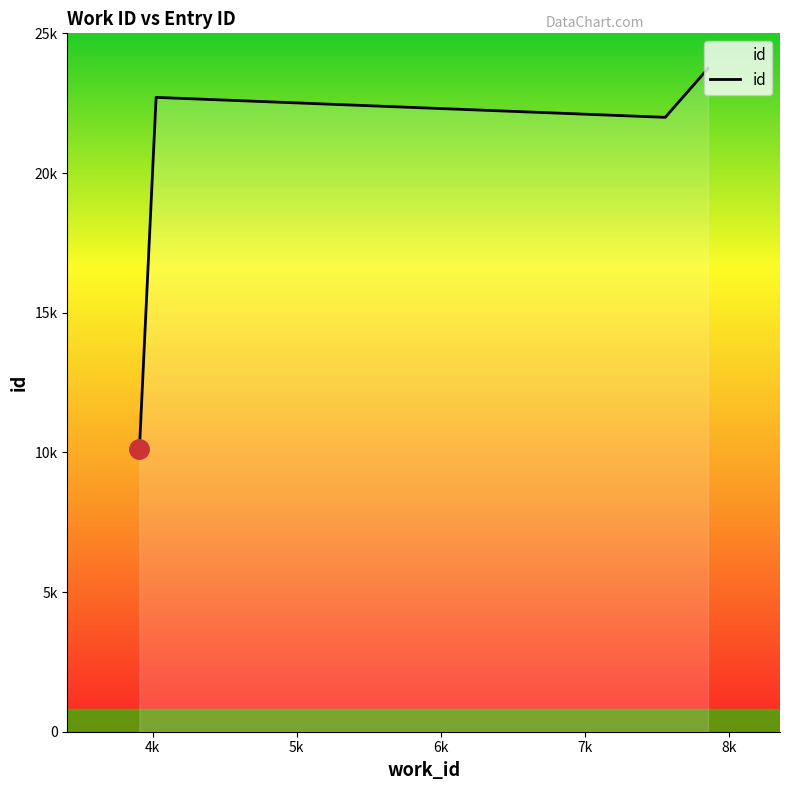

List the labels in order of value, smallest first.

3908, 4024, 7560, 7857